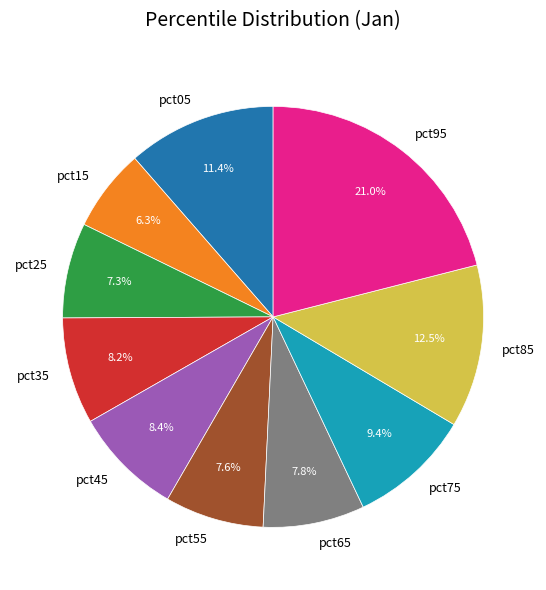

How many segments does this pie chart have?

10